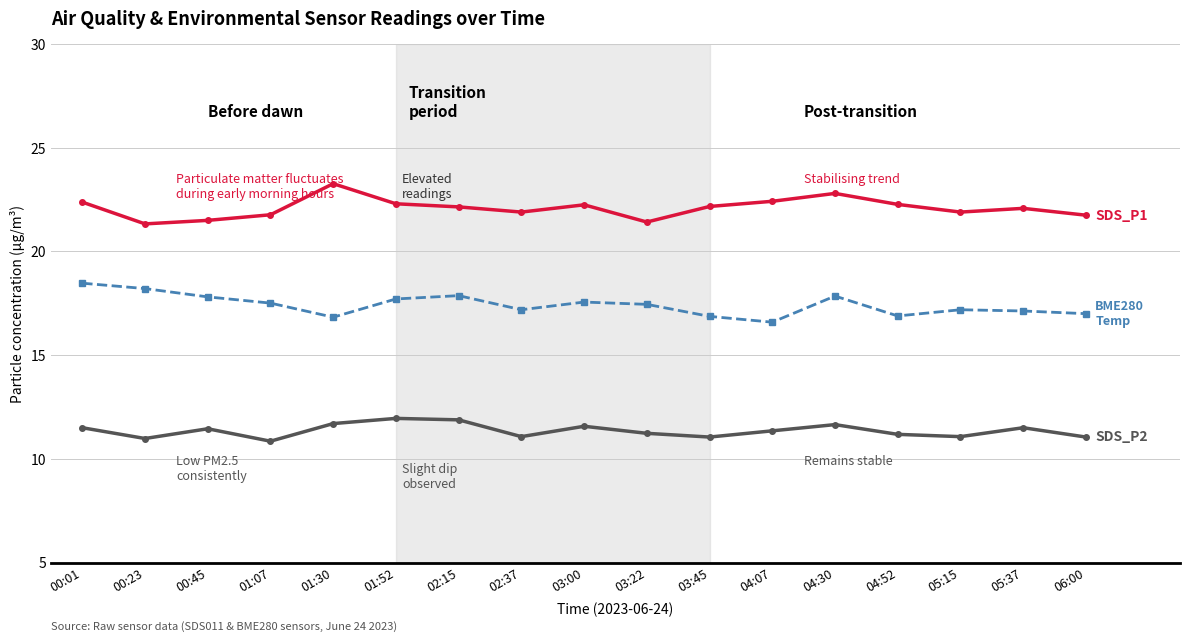

What is the total value across all series at 04:52?

50.3